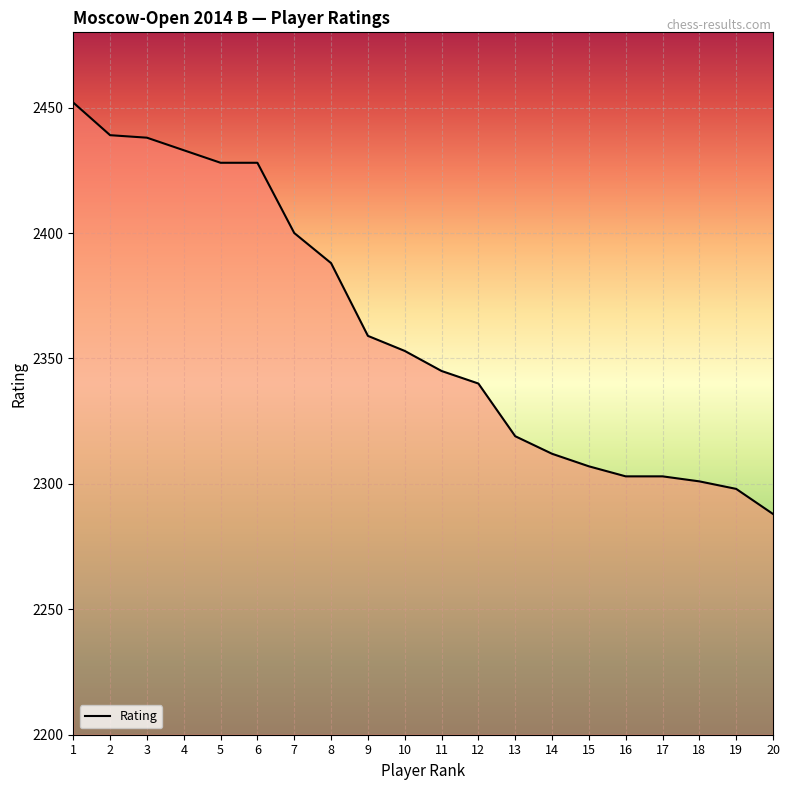

What is the difference between the maximum and minimum values?

164